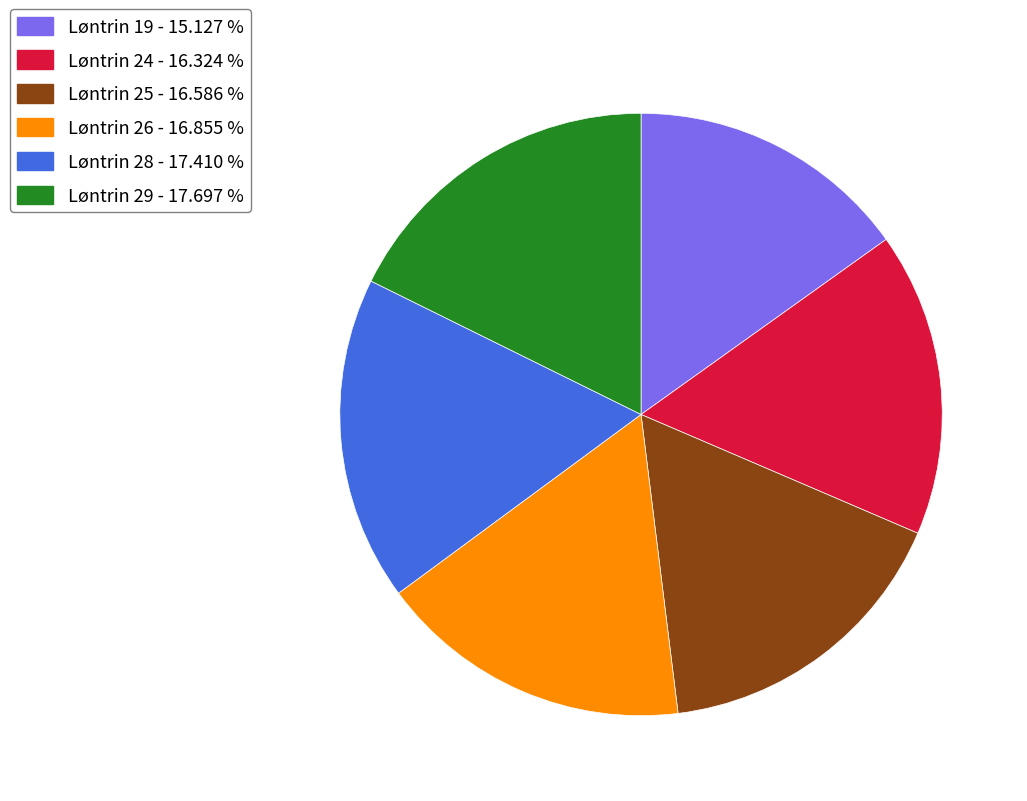

Approximately how many times larger is the value at Løntrin 29 compared to Løntrin 24?

1.1